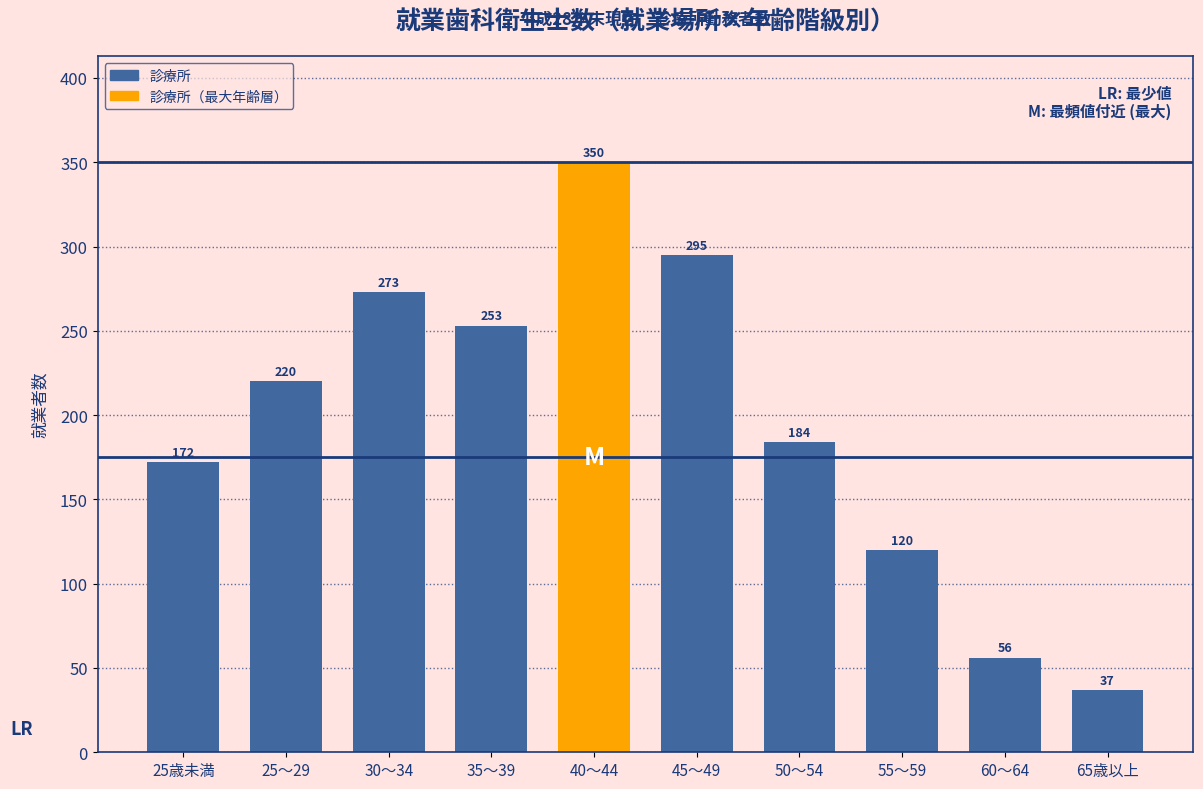

How many distinct data groups are displayed?

1